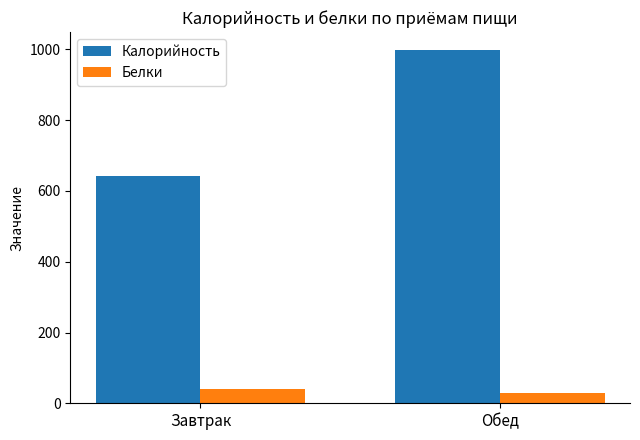

Count the Калорийность values in the range 641 to 999.

2